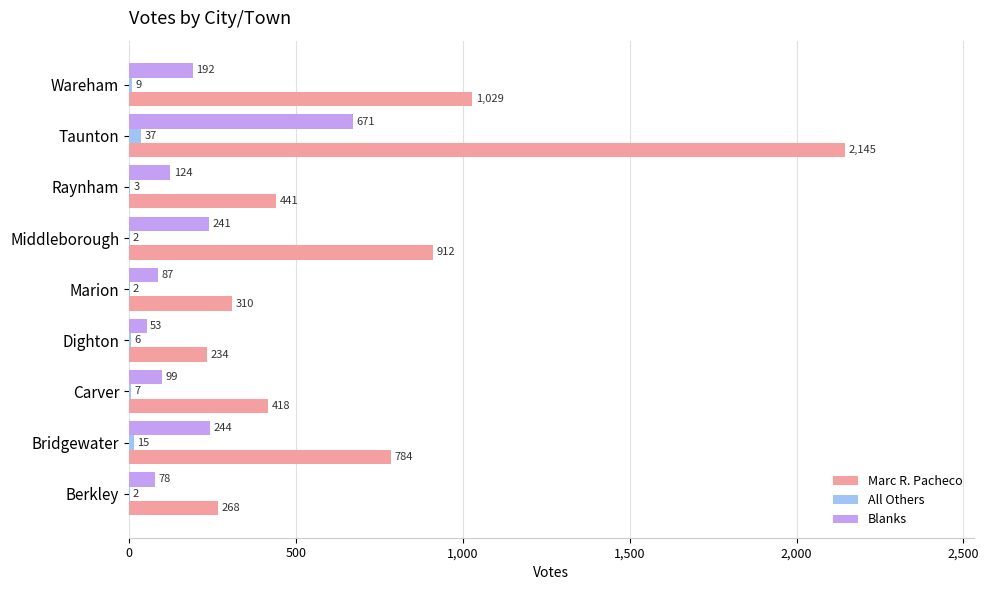

What is the maximum value for All Others?

37